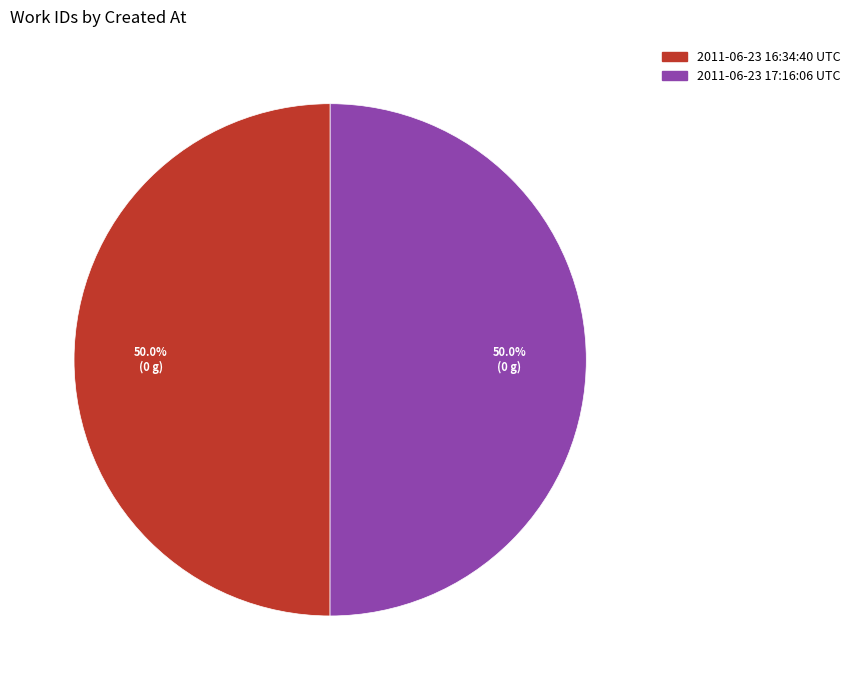

How much of the chart is everything except 2011-06-23 17:16:06 UTC?

50.0%